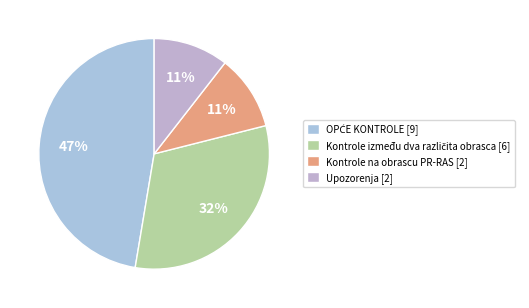

Is there a majority slice in this chart?

No